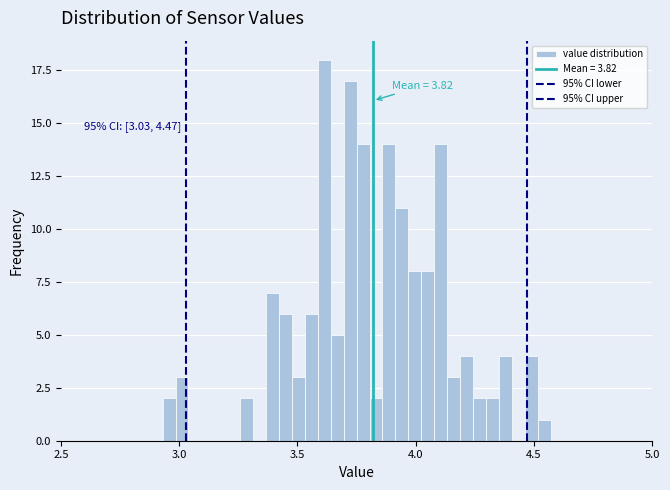

Around what value on the x-axis is the tallest bar? Give the approximate position of its centre, as read against the axis.

3.60